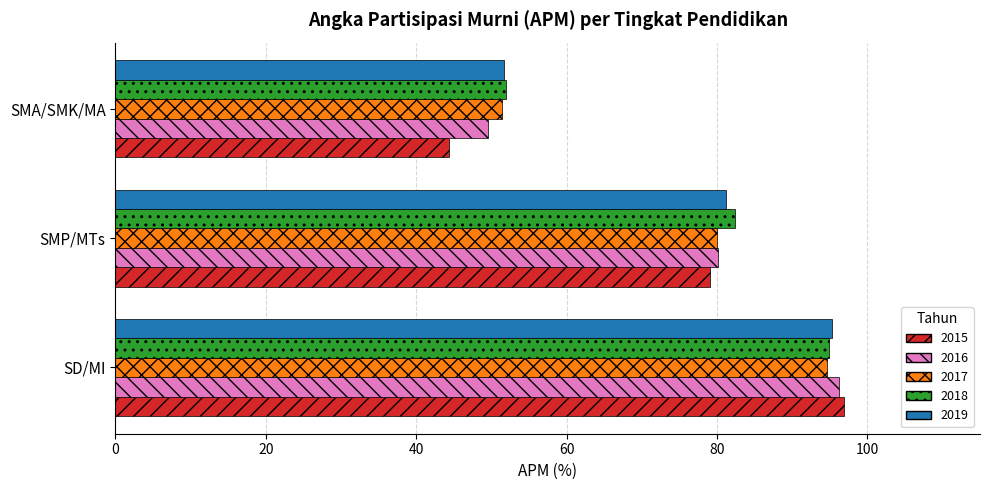

At which label does 2015 reach its peak?

SD/MI